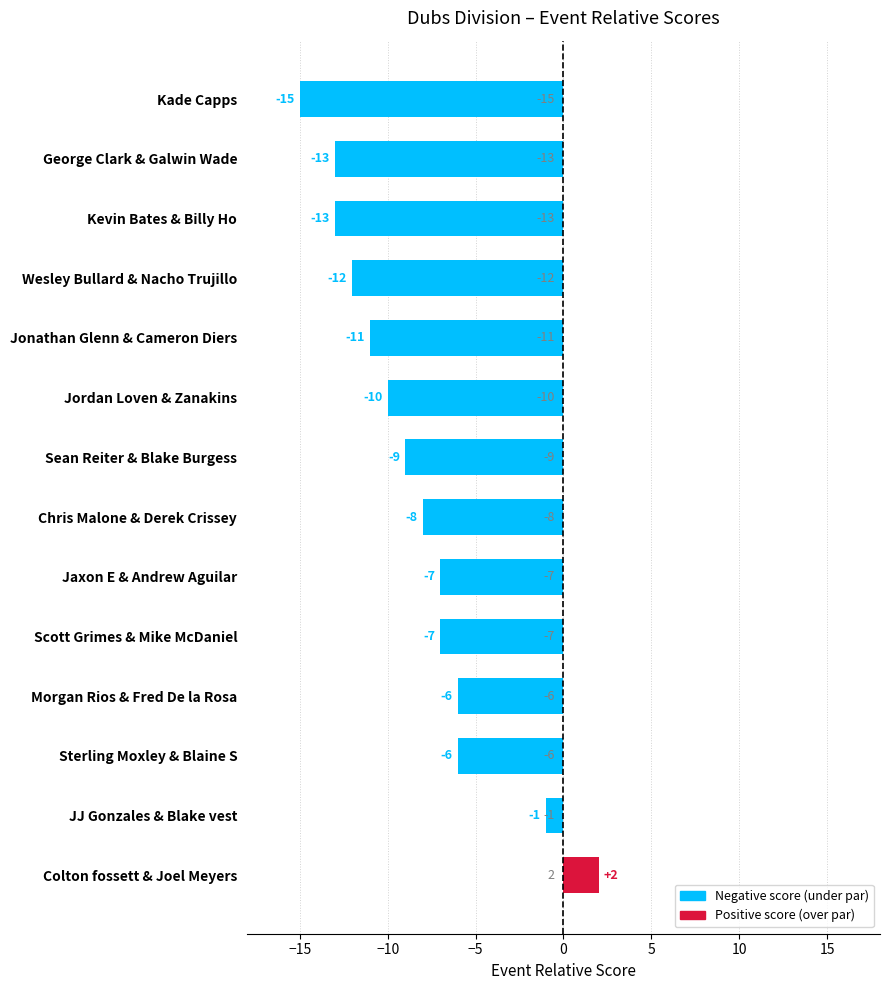

How many bars are there in total?

14